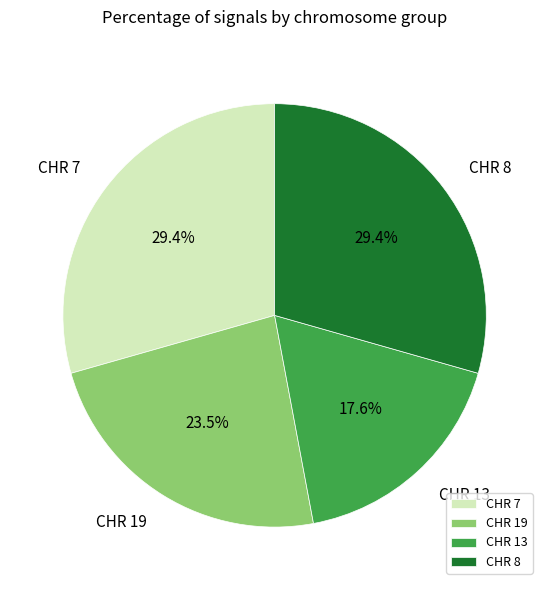

How many segments does this pie chart have?

4